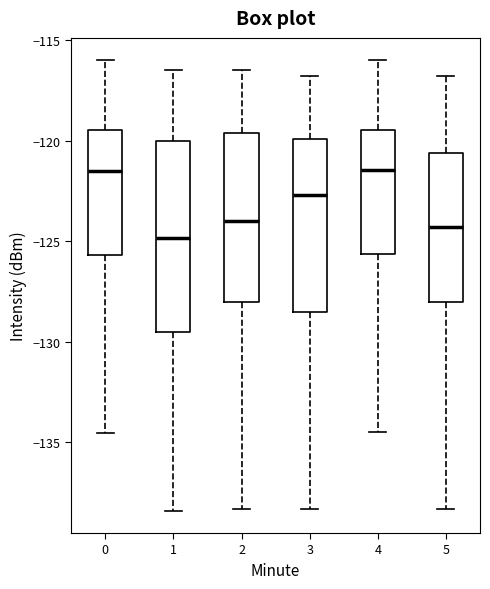

Where is the lower edge of the box at x = 0 on the y-axis? The values are not printed on the chart, so give them approximately, as read against the axis.

-125.5